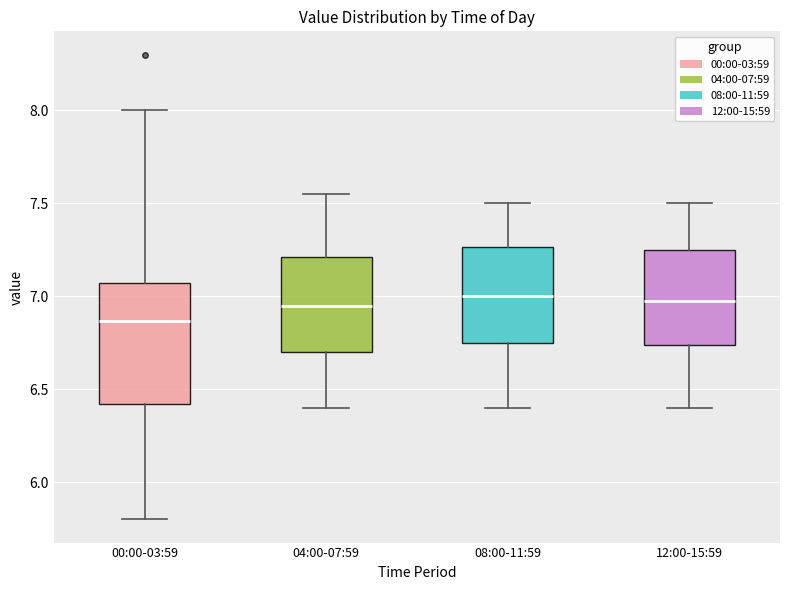

Which box is the tallest, from its lower edge to its upper edge?

00:00-03:59